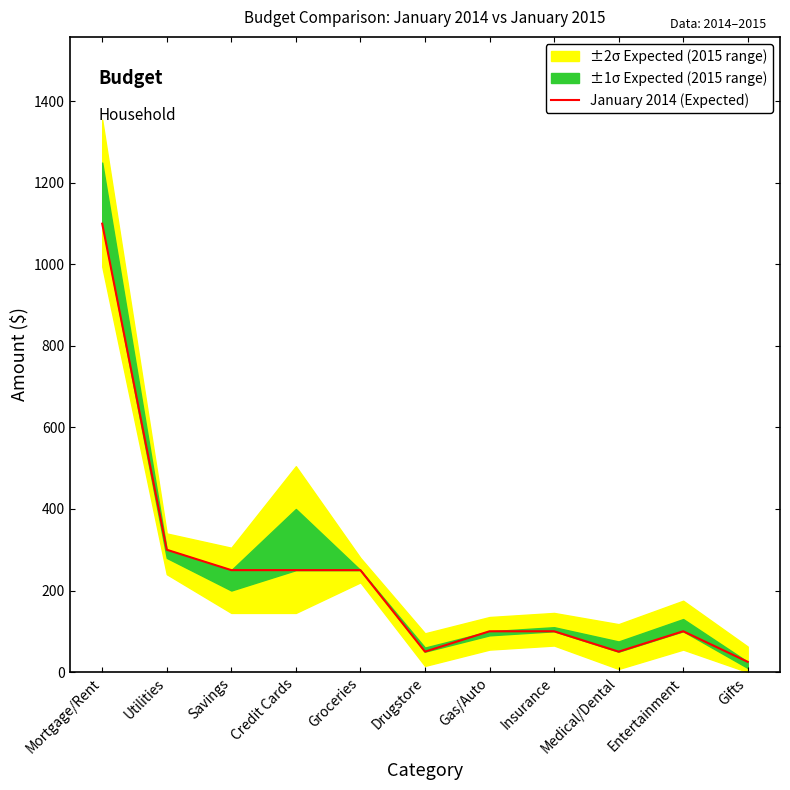

How many data points are less than 100?

3